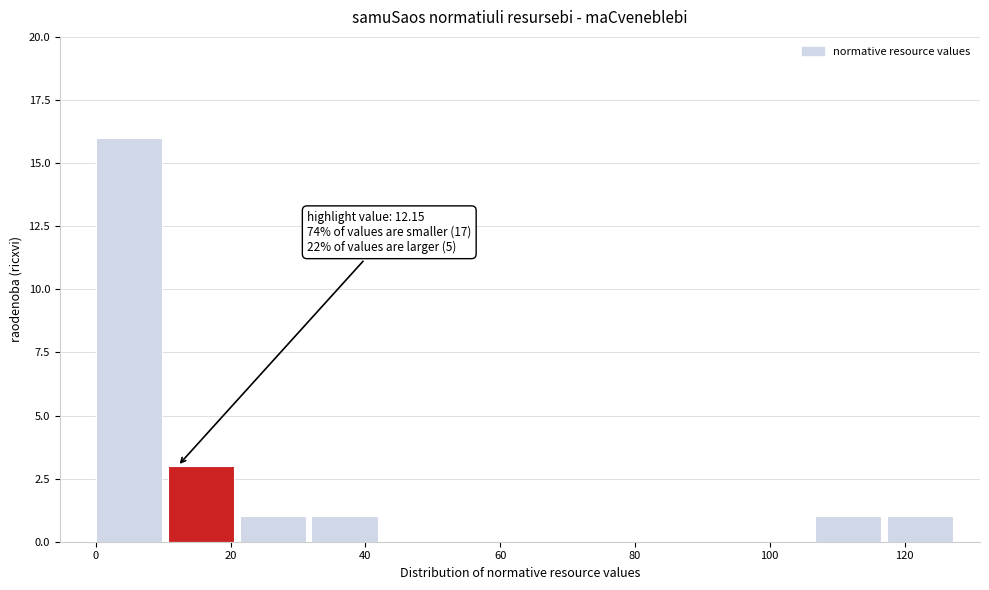

Over which range of the x-axis is the bar tallest?

0 to 10